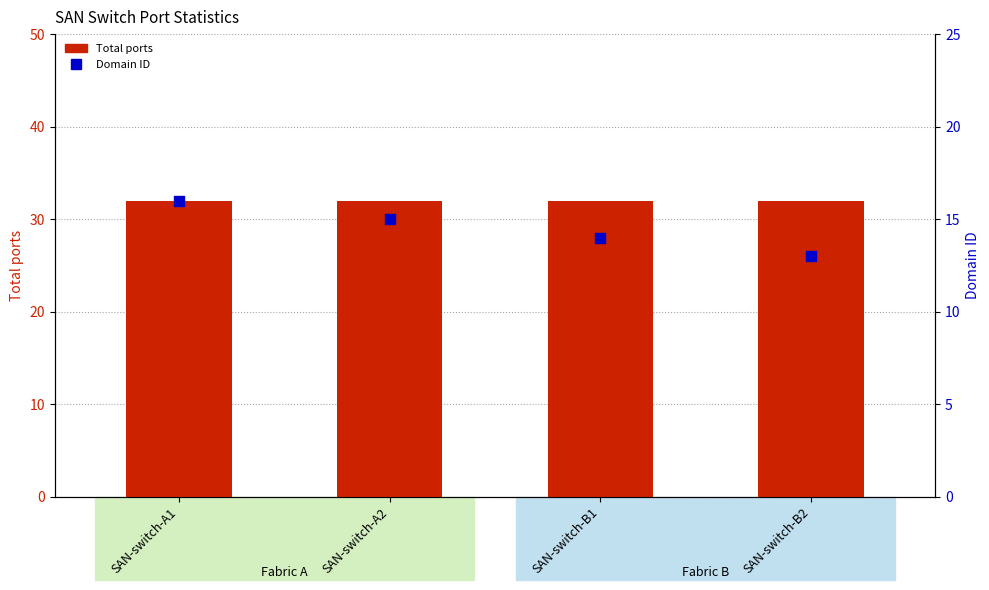

Is the value of Domain ID at SAN-switch-B2 greater than the value of Total ports at SAN-switch-B1?

No